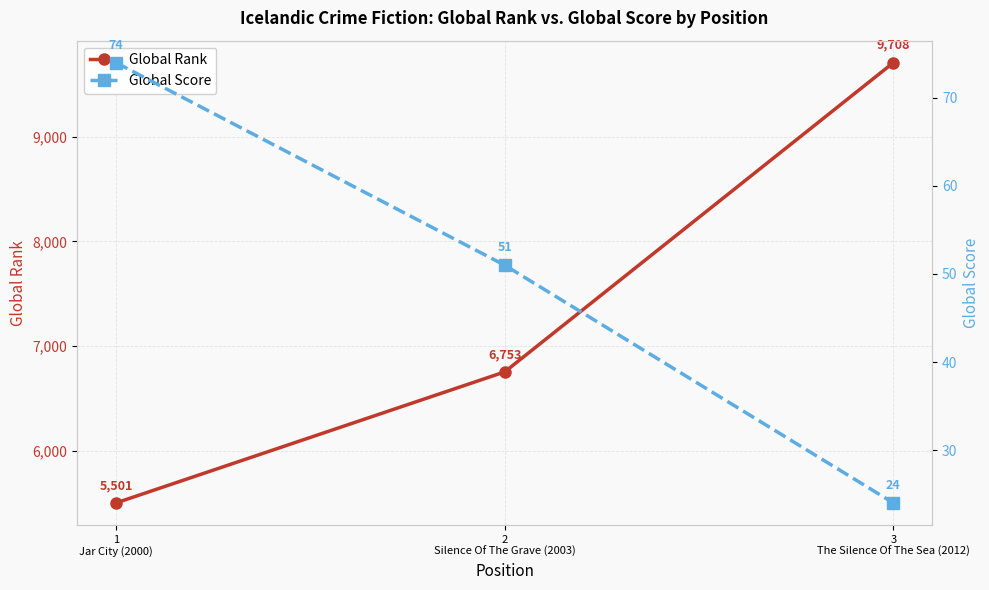

Which series has the largest total across all categories?

Global Rank